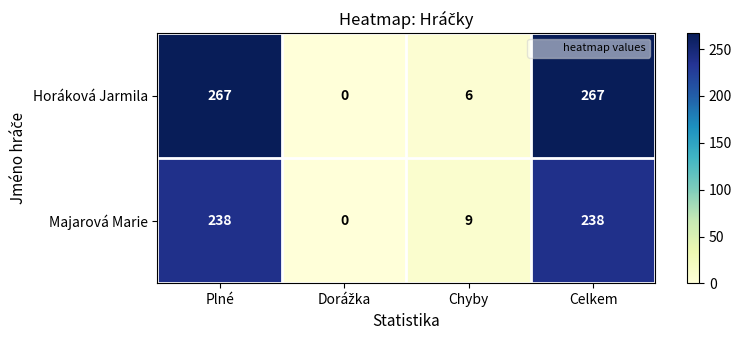

Between Chyby and Celkem, which series saw the biggest shift?

Horáková Jarmila